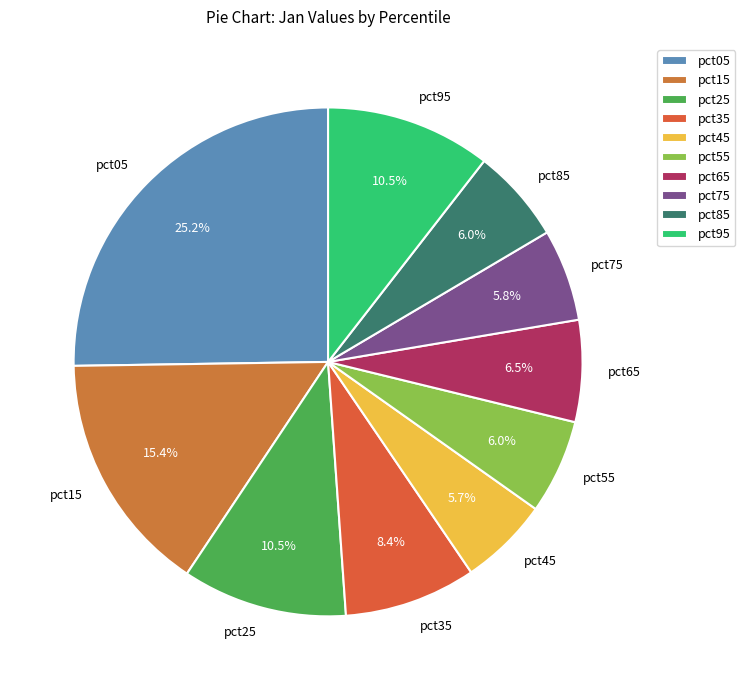

What is the largest slice in the pie chart?

pct05